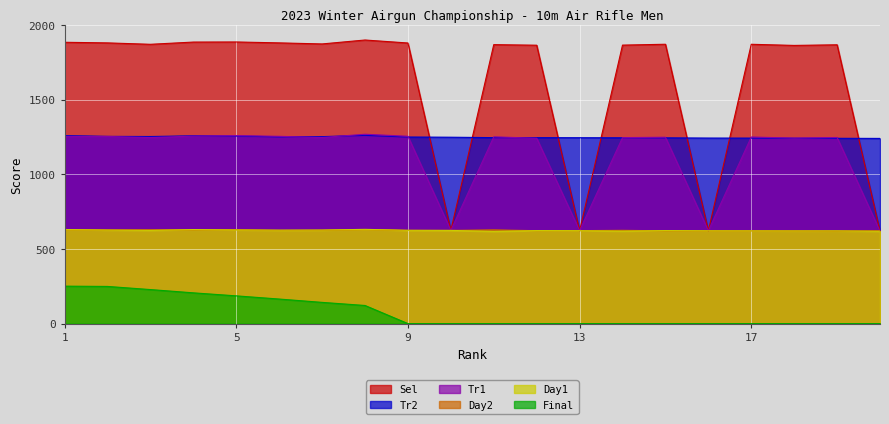

What is the value of the Day1 point at the 12th from the left?

622.7